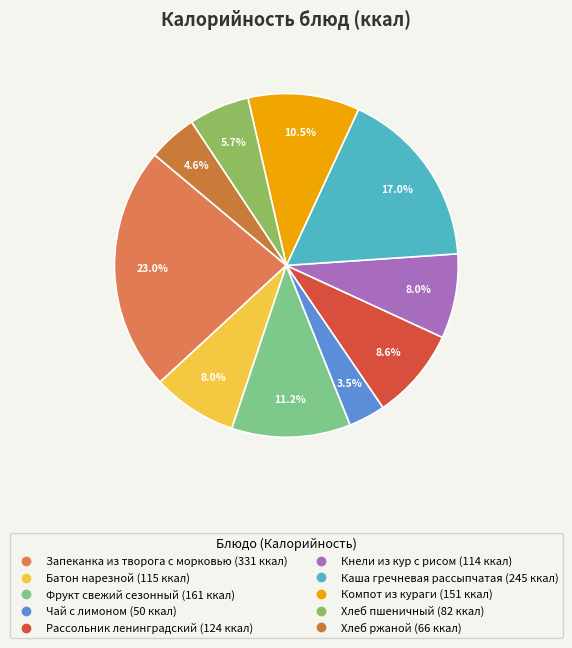

What percentage is NOT represented by Хлеб ржаной?

95.4%